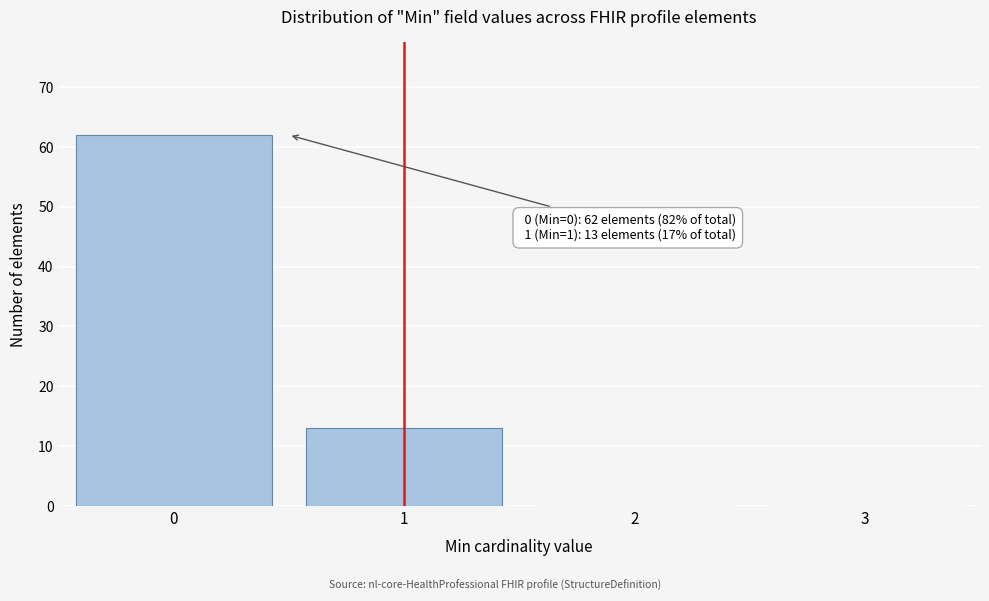

Reading left to right, what are all the values shown in this chart?

0=62	1=13	2=0	3=0